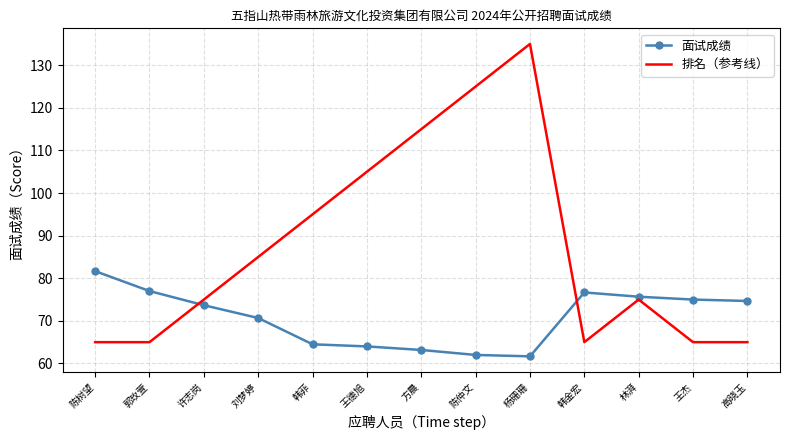

What position from the left is 杨珊珊?

9